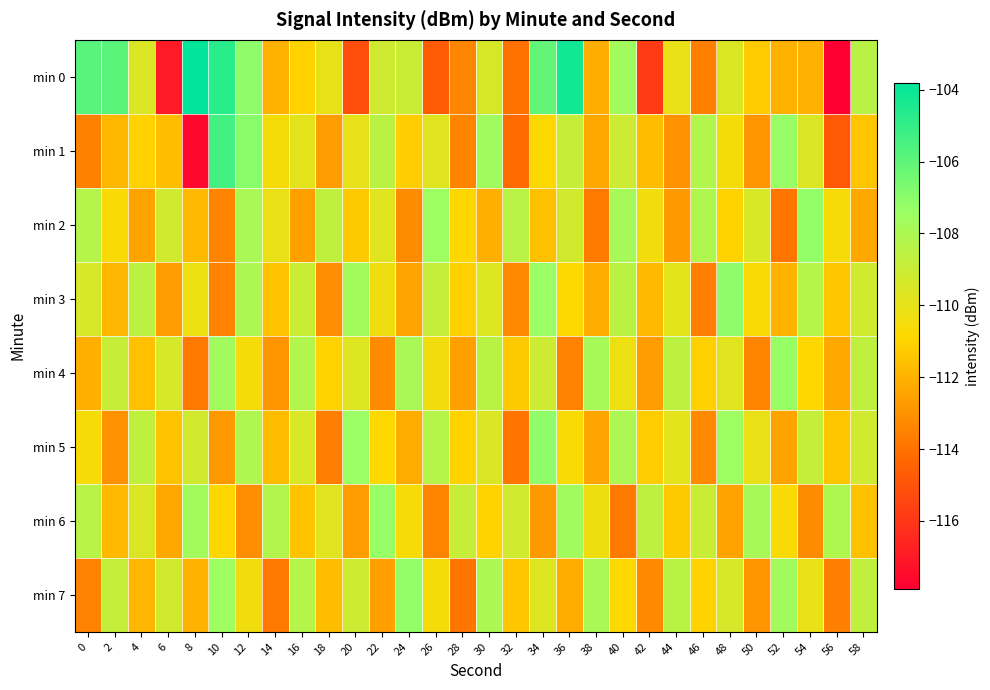

Which has a higher value, 26 or 2?

2